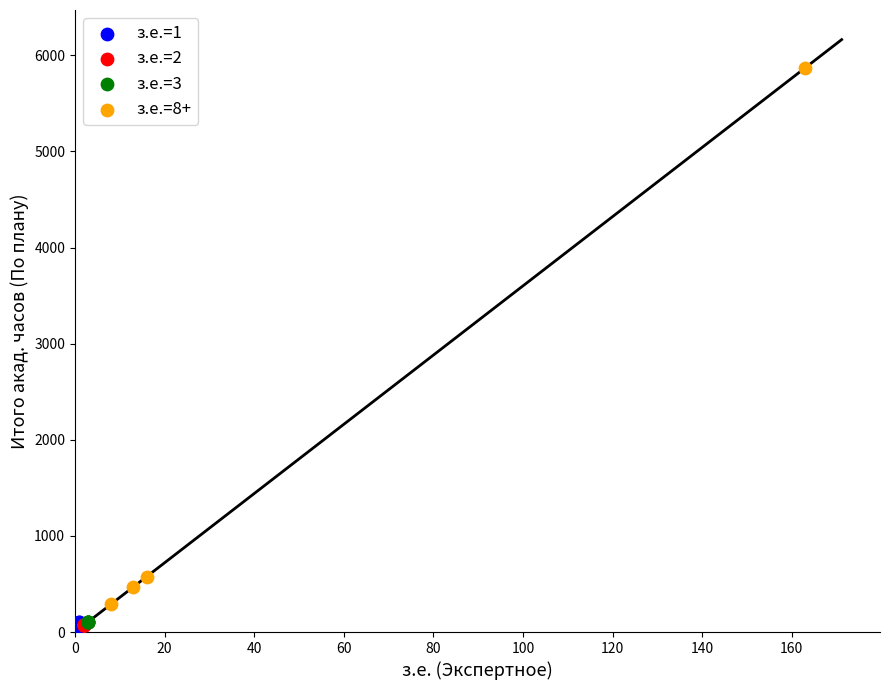

Which series reaches the maximum Y coordinate?

з.е.=8+